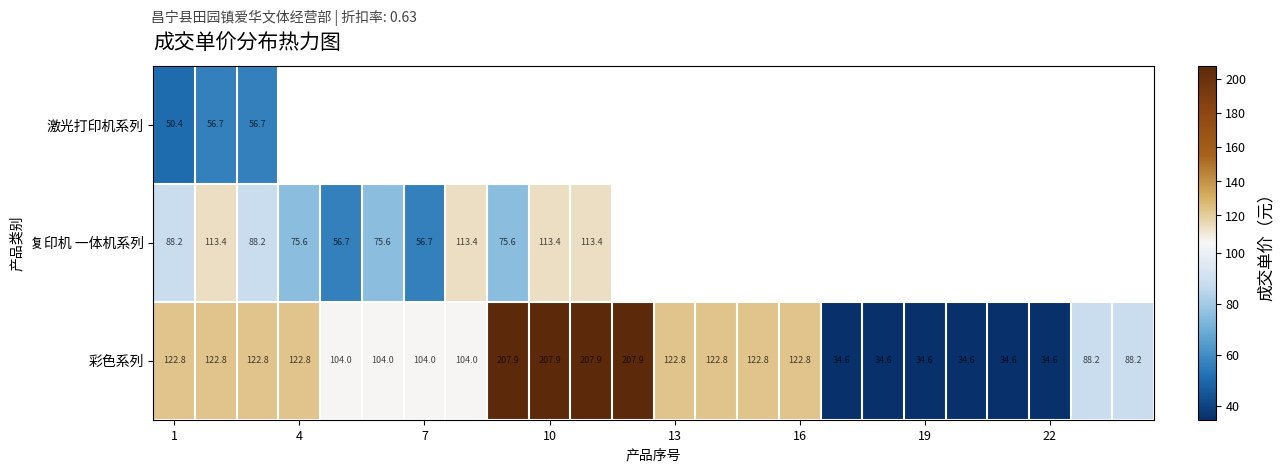

True or false: 彩色系列 has a value of 34.6 at 19.

True